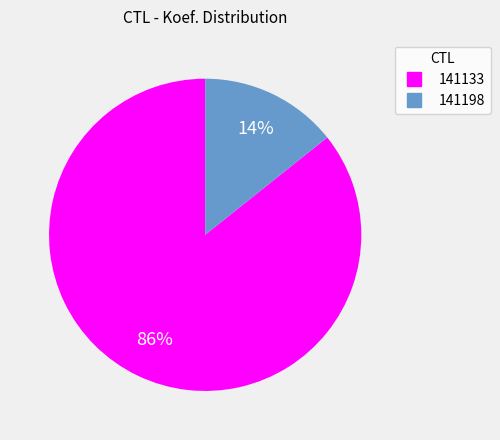

Which slice is the smallest?

141198